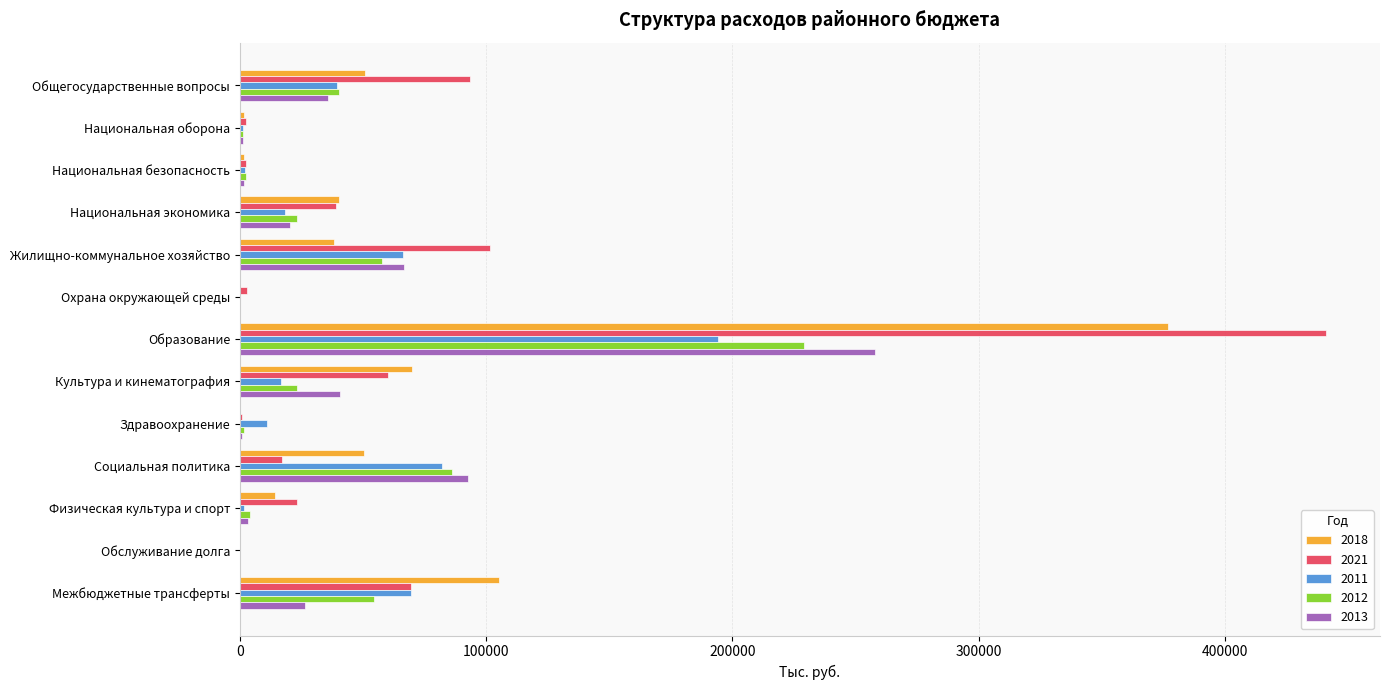

At which category is the sum across all series the highest?

Образование